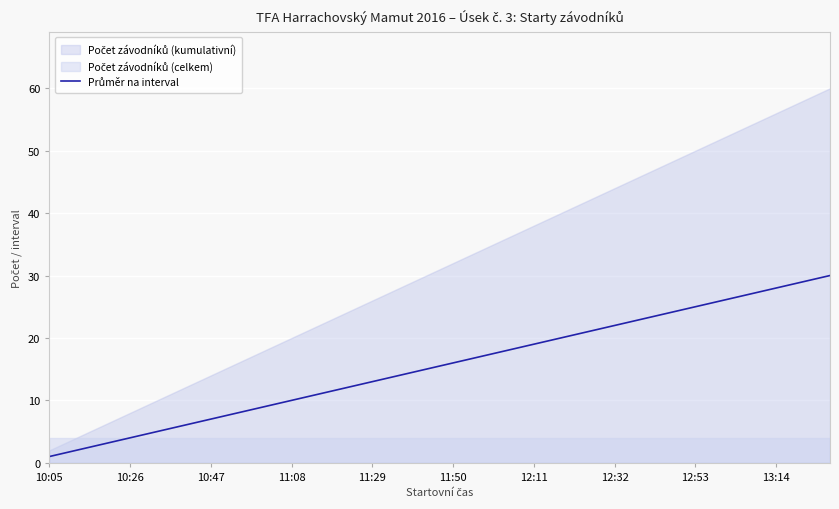

How many data points does each series have?

30